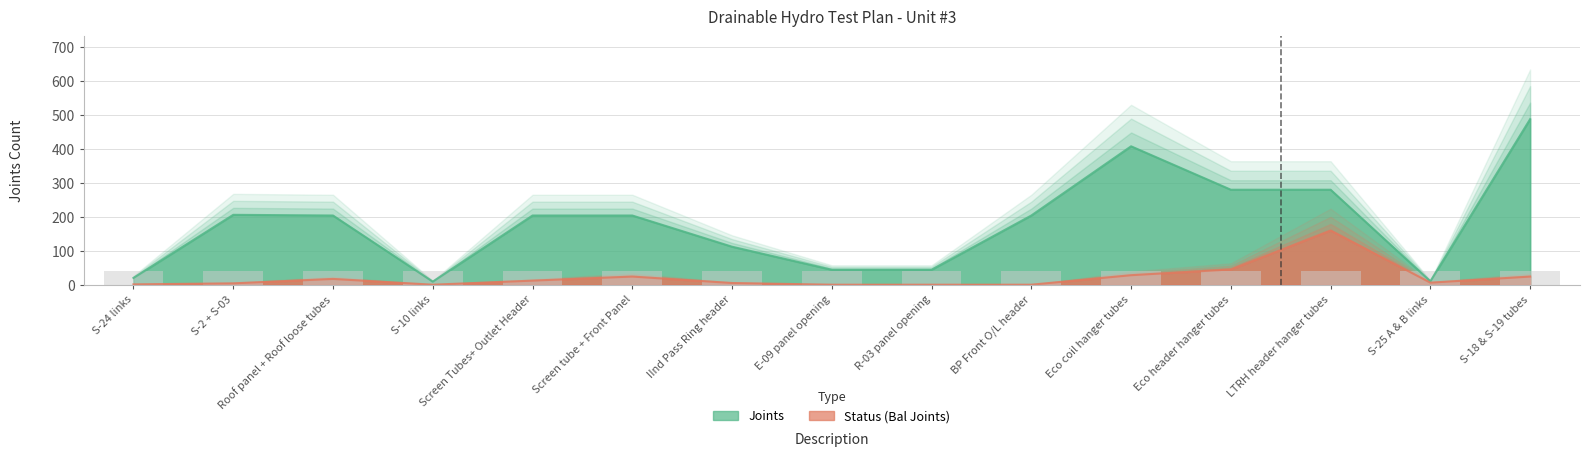

At which label is Status (Bal Joints) closest to 80?

Eco header hanger tubes